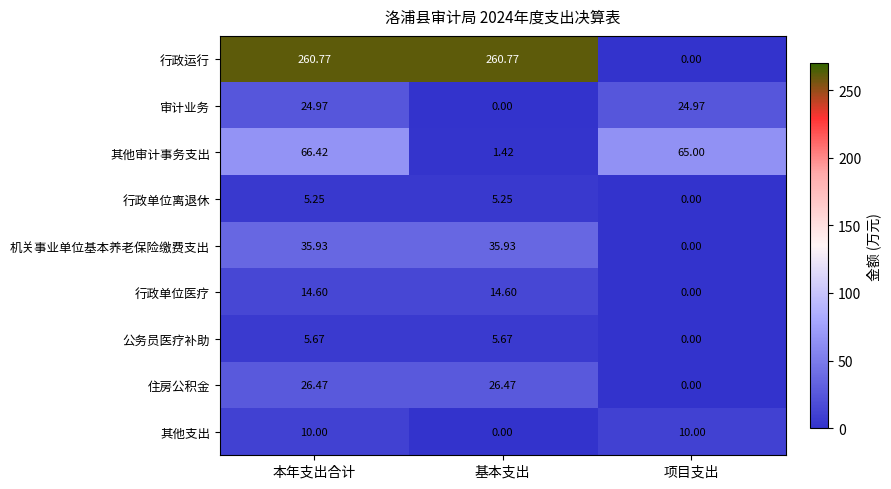

Between 基本支出 and 项目支出, which series saw the biggest shift?

行政运行